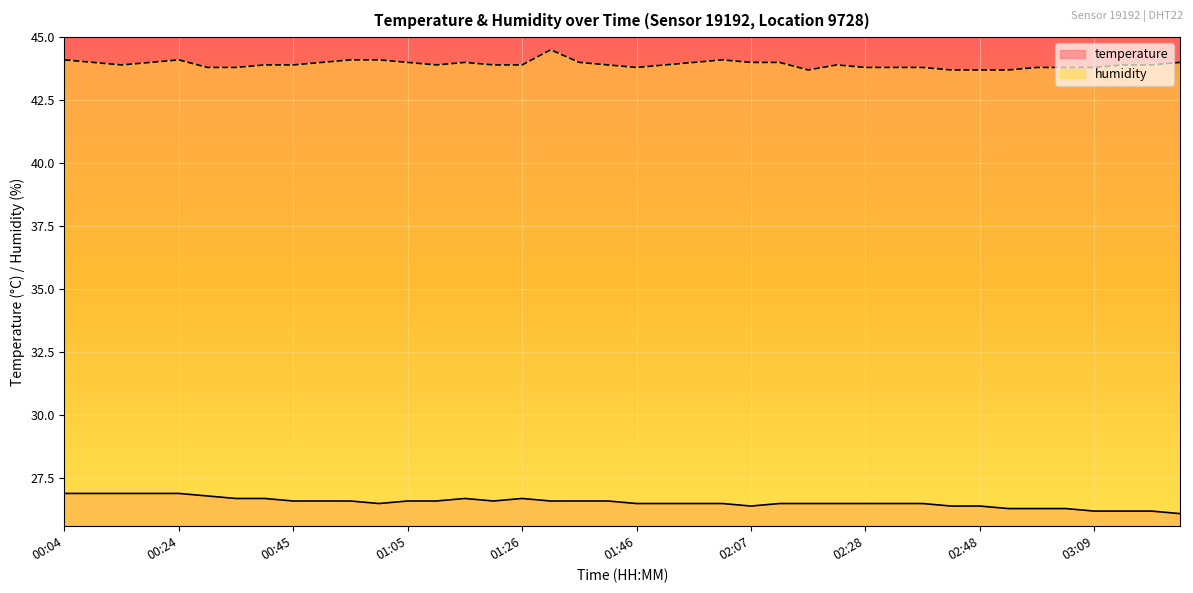

What is the average value of the humidity series?

43.9